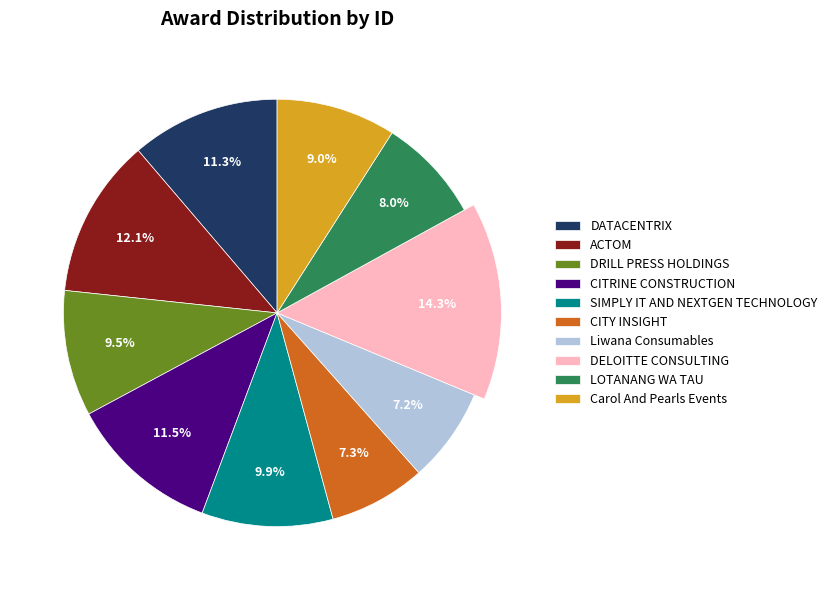

To the nearest percent, what is the difference between the largest and smallest slice percentages?

7%